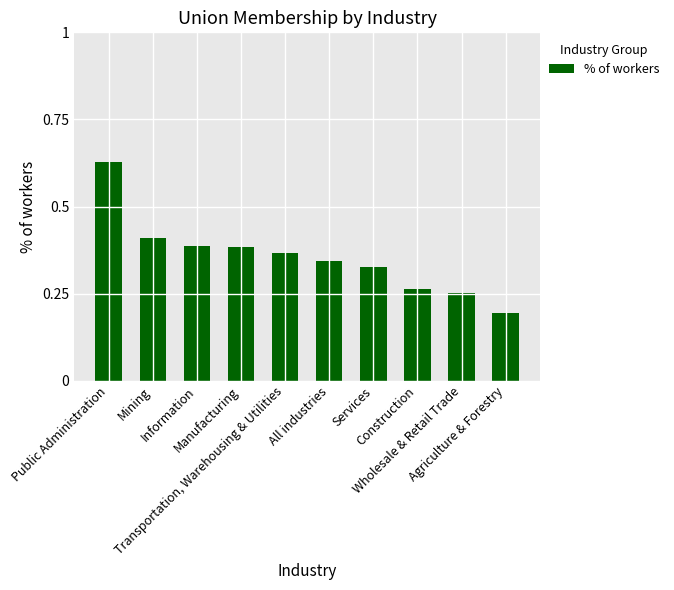

Count the values in the range 0 to 1.

10